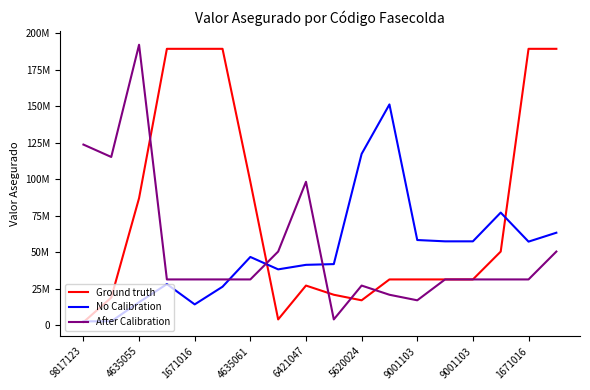

Does the chart display data point markers on the line(s)?

No